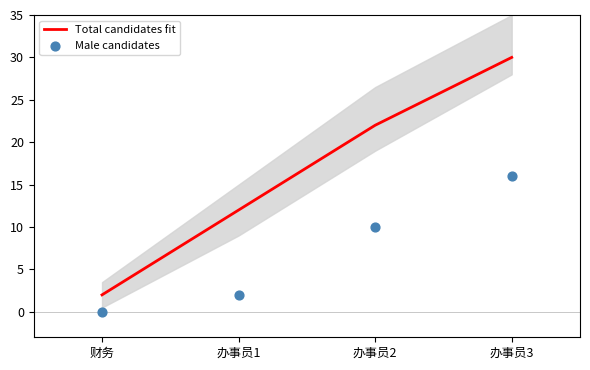

Is the value of Total candidates fit at 办事员3 greater than the value of Male candidates at 办事员1?

Yes